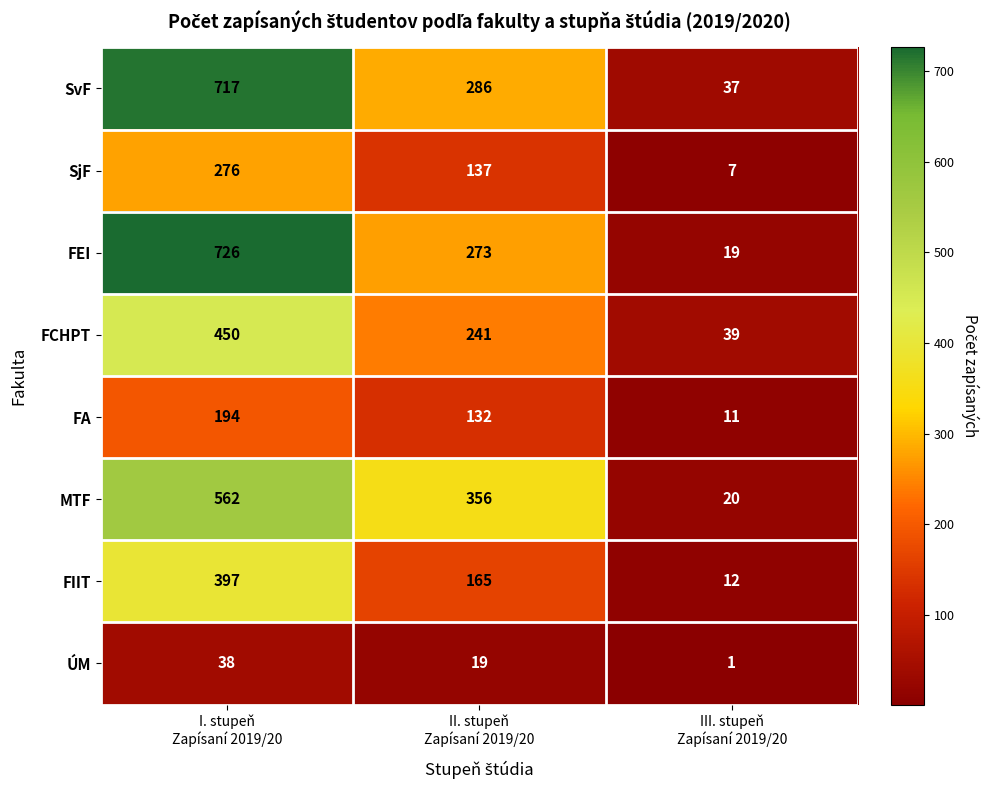

Count the number of data series in this chart.

8